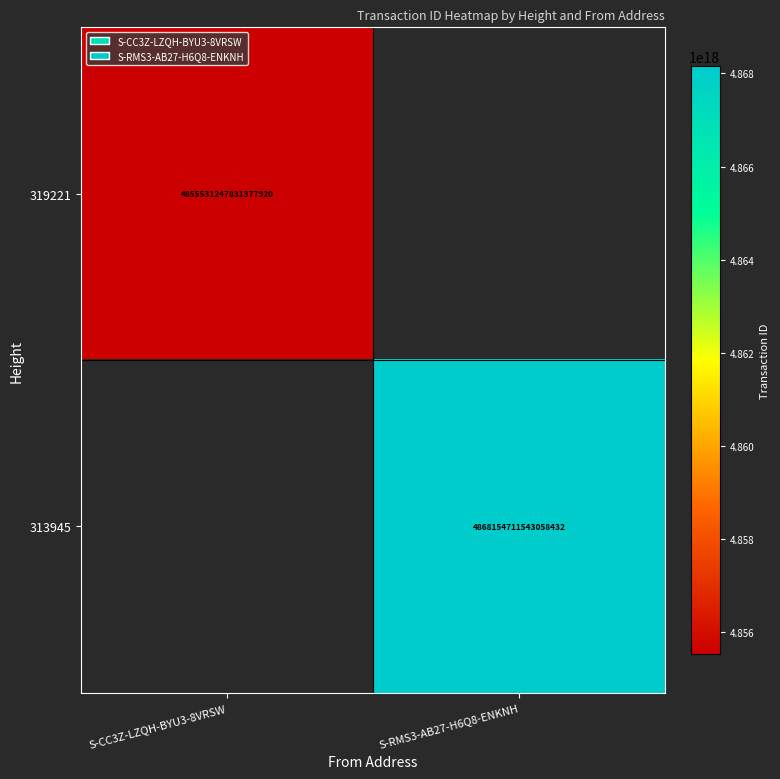

The value of 313945 at S-RMS3-AB27-H6Q8-ENKNH is 4868154711543058432. True or false?

True